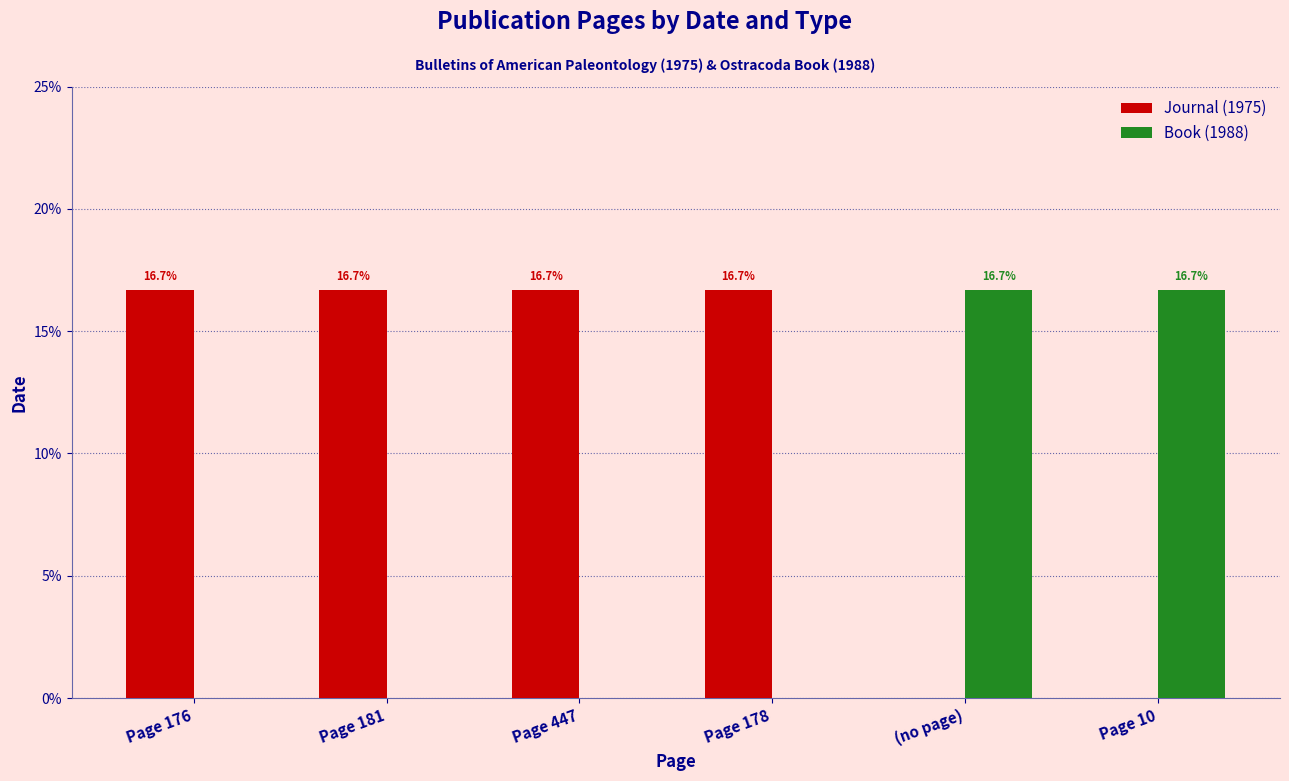

Reading left to right, transcribe all the data shown in this chart.

Journal (1975): 16.7	16.7	16.7	16.7	0.0	0.0
Book (1988): 0.0	0.0	0.0	0.0	16.7	16.7